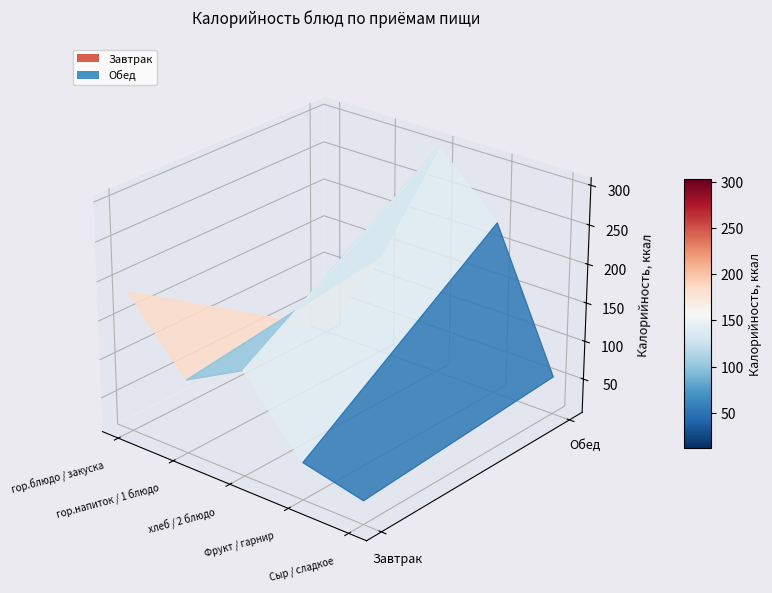

What is the difference between the highest and lowest values at гор.блюдо?

185.8